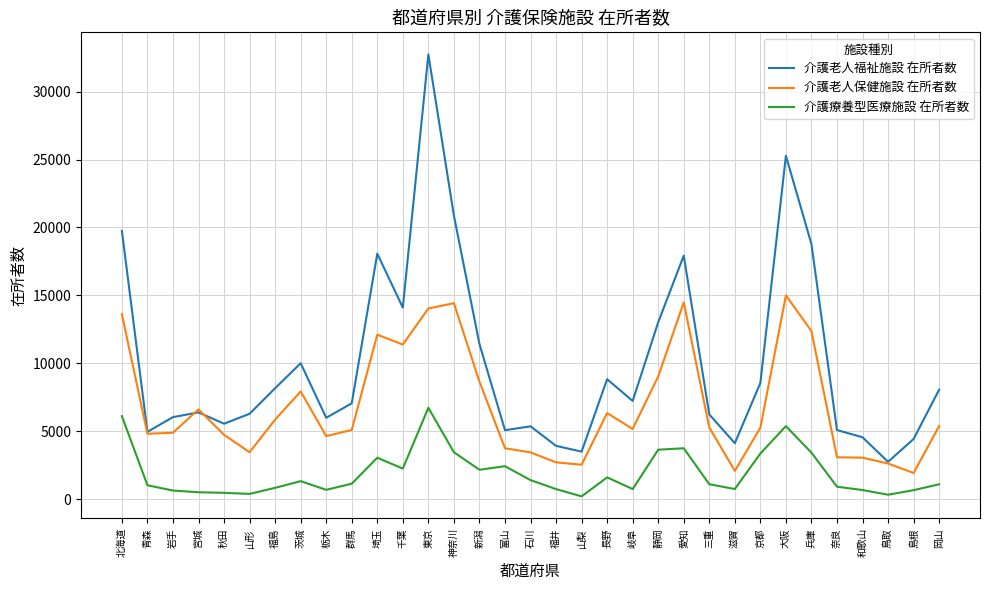

What is the difference between the 介護老人福祉施設 在所者数 values at 石川 and 千葉?

8738